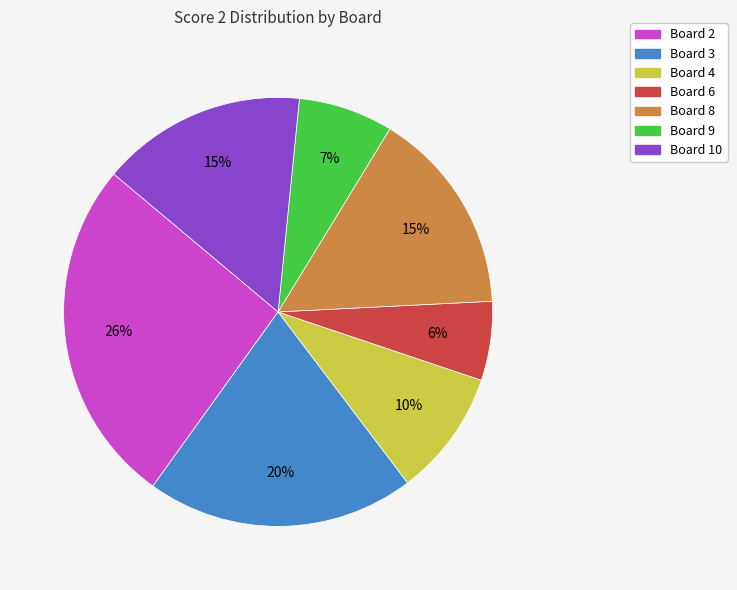

Is there a majority slice in this chart?

No